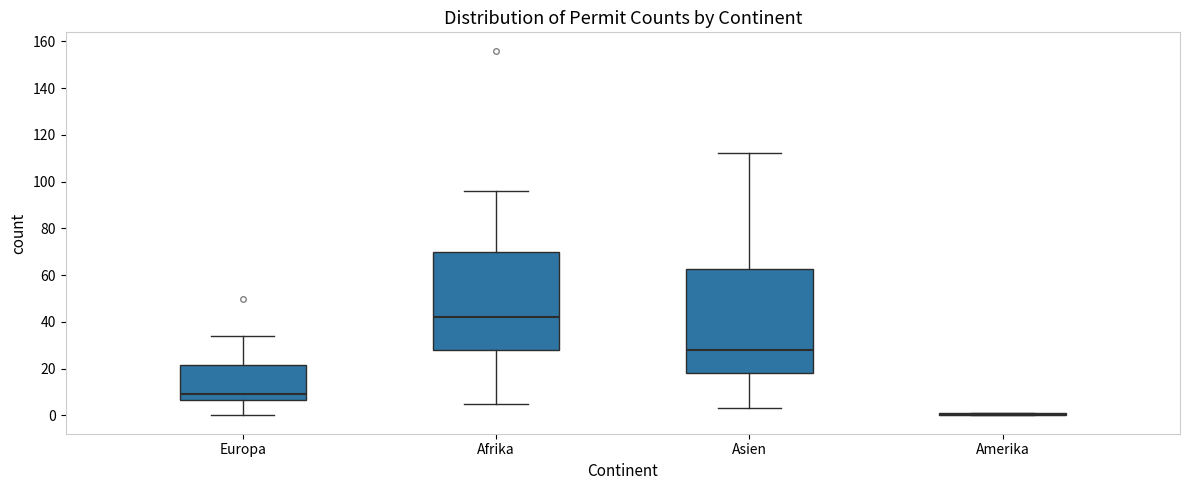

Reading left to right, transcribe this box plot: for each box, give where its median line is, the range the box spans, and where its two whiskers end, as read against the y-axis. The values are not printed on the chart, so give them approximately, as read against the axis.

Europa: median 10, box 6 to 22, whiskers 0 to 34
Afrika: median 42, box 28 to 70, whiskers 6 to 96
Asien: median 28, box 18 to 62, whiskers 4 to 112
Amerika: box collapsed to a line at 0, whiskers 0 to 2